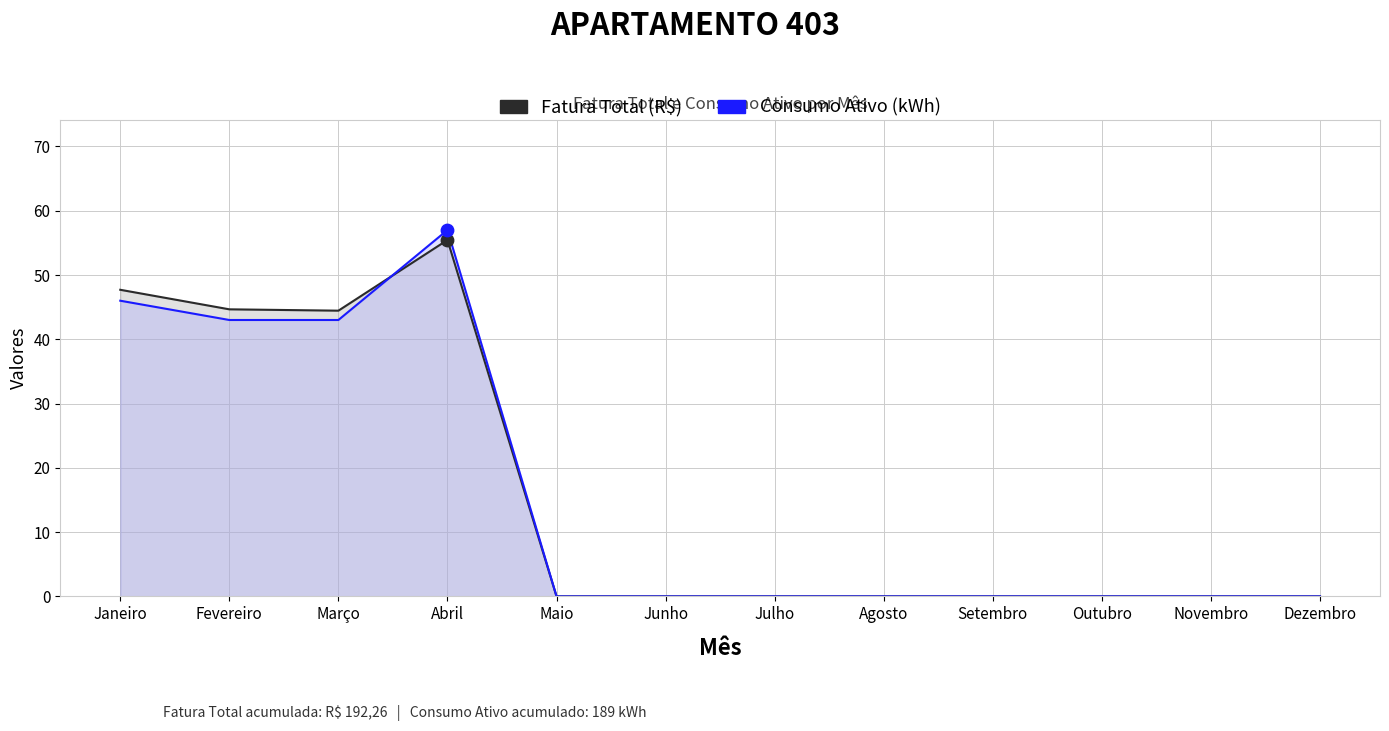

What is the total value across all series at Março?

87.5